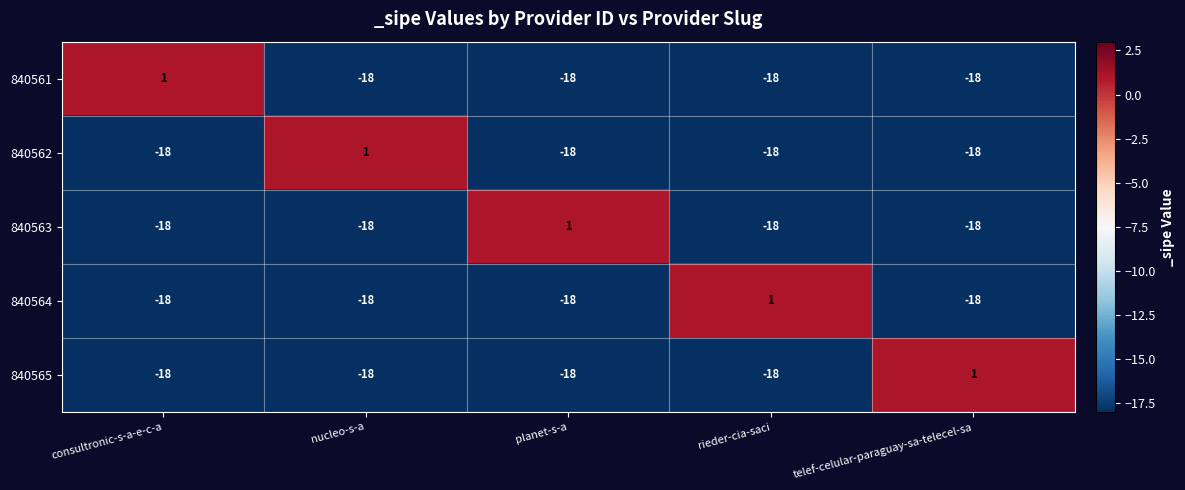

What is the spread (max minus min) of values at planet-s-a?

19